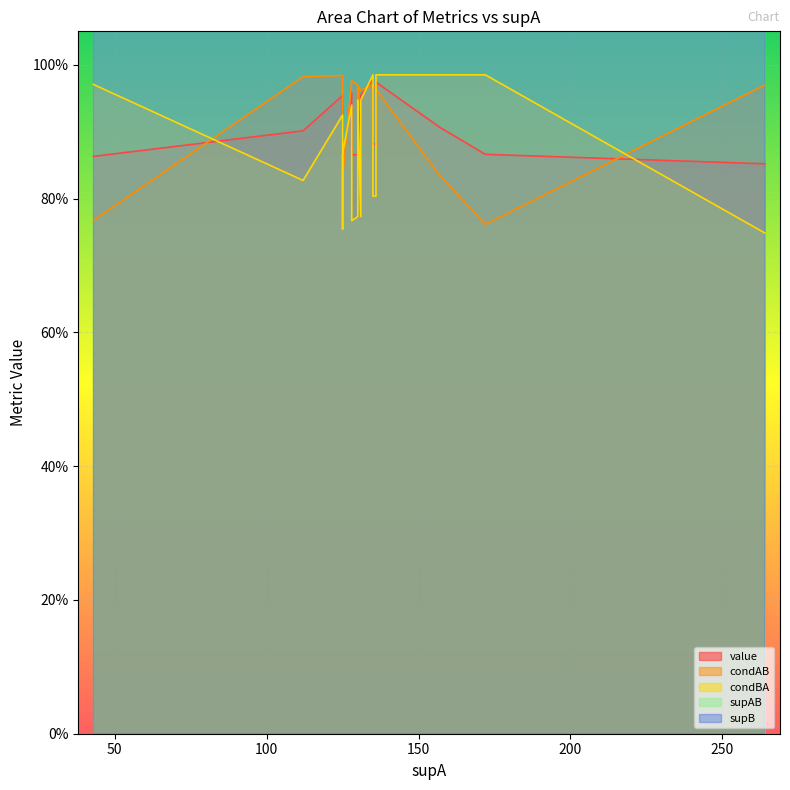

What are all the series names shown in the legend?

value, condAB, condBA, supAB, supB